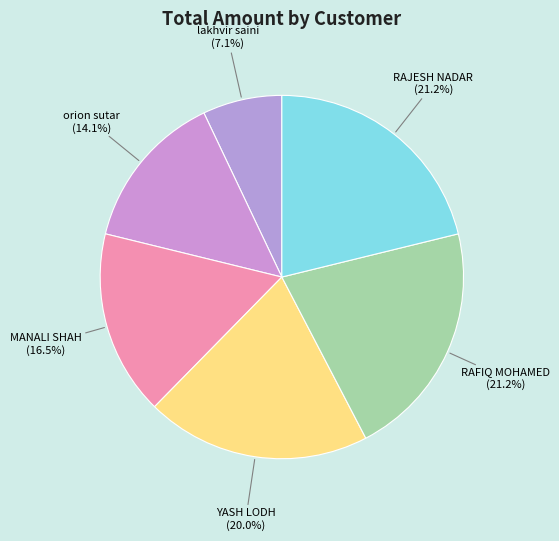

How many slices are in this pie chart?

6